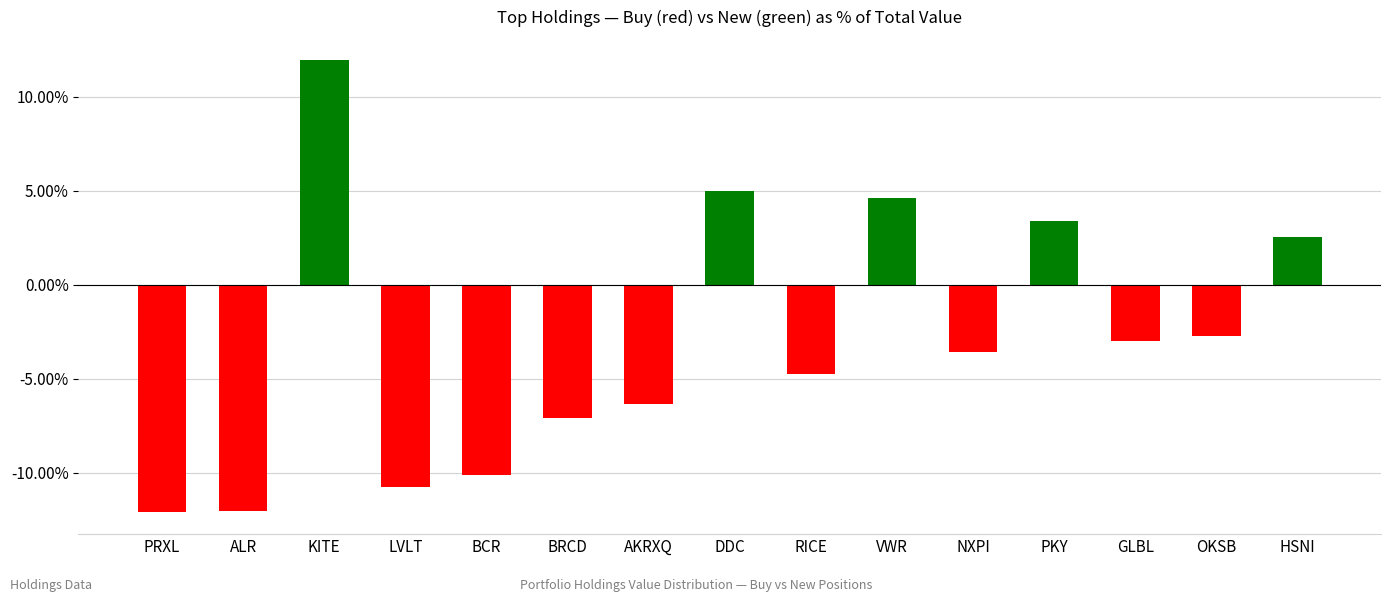

What is the smallest value displayed?

-12.1